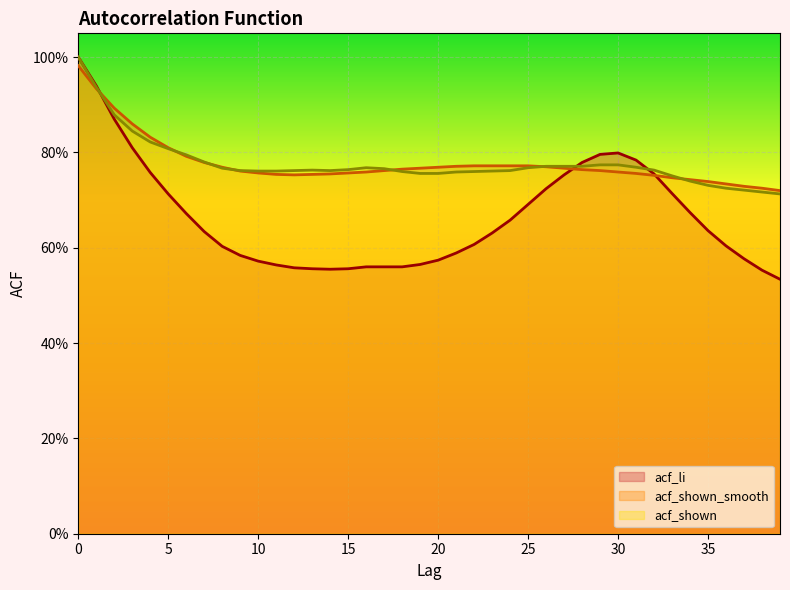

What is the difference between the acf_li values at 35 and 11?

0.1